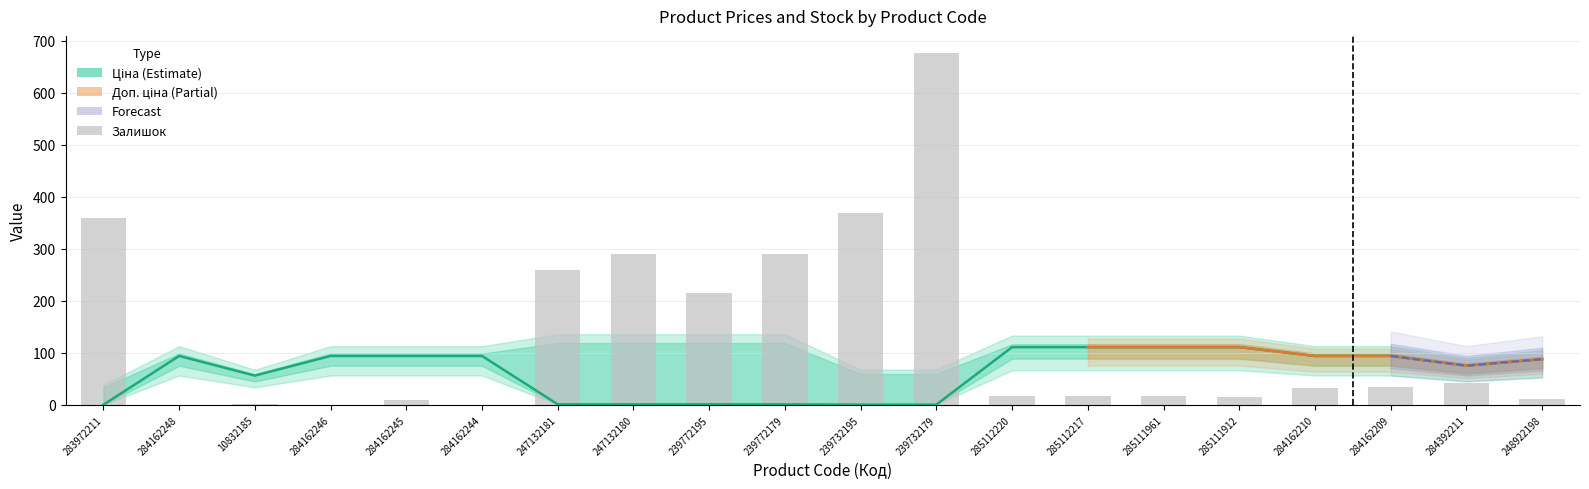

Reading left to right, list all the values displayed in this chart.

Ціна: 283972211=0.3	284162248=94.2	10832185=56.4	284162246=94.2	284162245=94.2	284162244=94.2	247132181=1.1	247132180=1.1	239772195=1.1	239772179=1.1	239732195=0.6	239732179=0.6	285112220=111.1	285112217=111.1	285111961=111.1	285111912=111.1	284162210=94.2	284162209=94.2	284392211=75.5	248922198=88.0
Залишок: 283972211=360.0	284162248=0.0	10832185=2.0	284162246=0.0	284162245=9.0	284162244=0.0	247132181=260.0	247132180=290.0	239772195=215.0	239772179=290.0	239732195=370.0	239732179=676.0	285112220=17.0	285112217=17.0	285111961=17.0	285111912=15.0	284162210=33.0	284162209=34.0	284392211=43.0	248922198=11.0